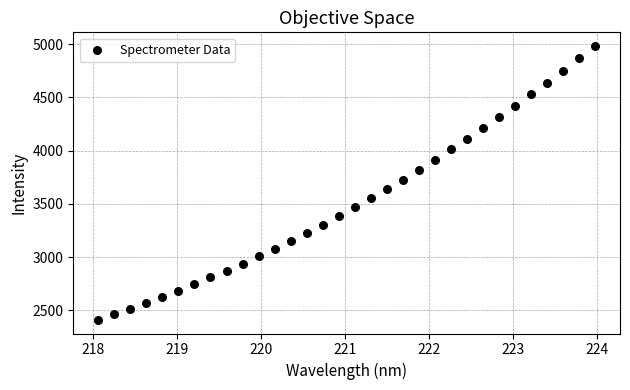

What is the range of X values (max minus min)?

5.9